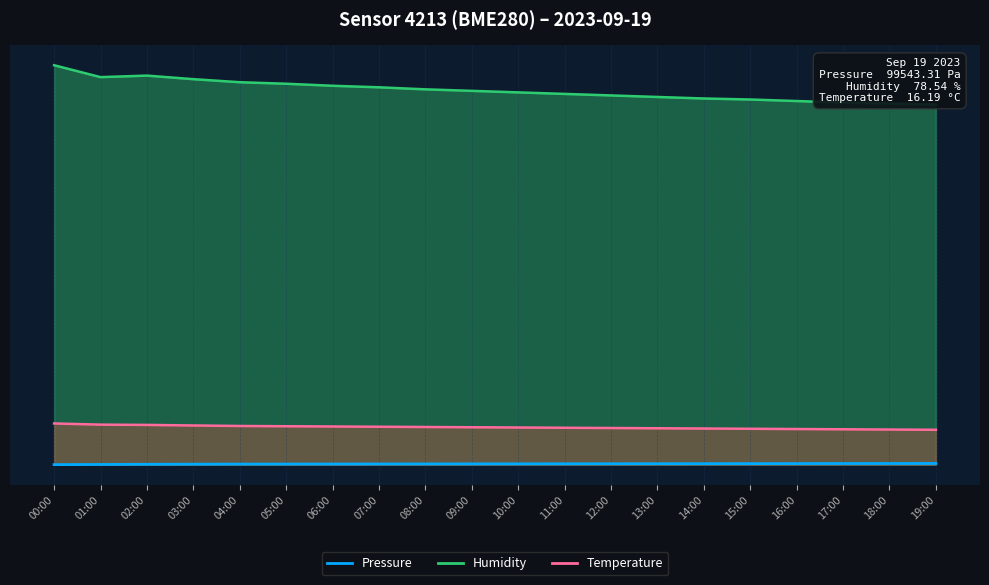

True or false: Pressure and Temperature intersect in this chart.

False